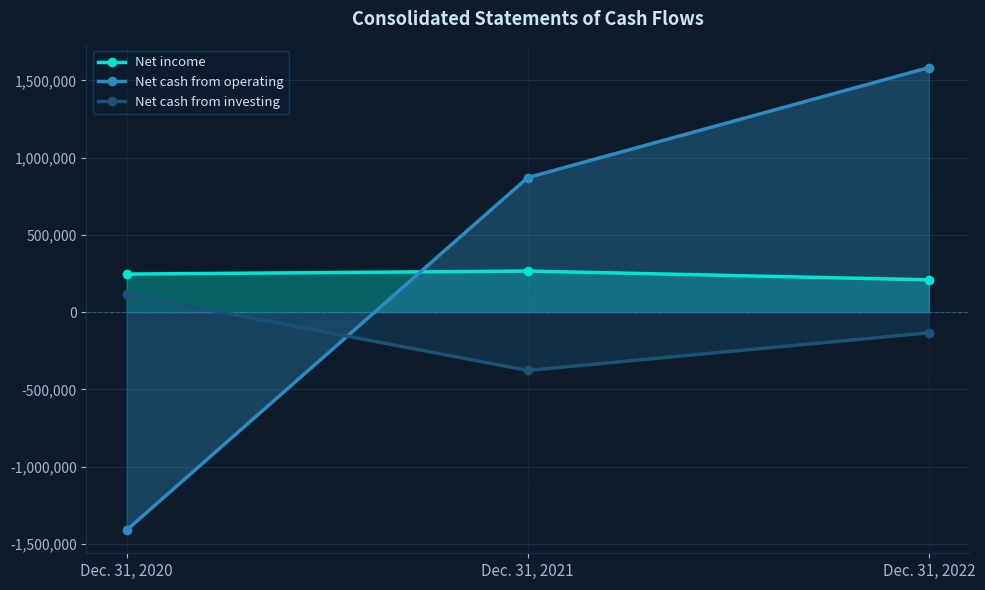

Reading right to left, extract all data points from this chart.

Net income: 208931	265630	245953
Net cash from operating: 1582704	870455	-1411370
Net cash from investing: -133777	-377551	115179